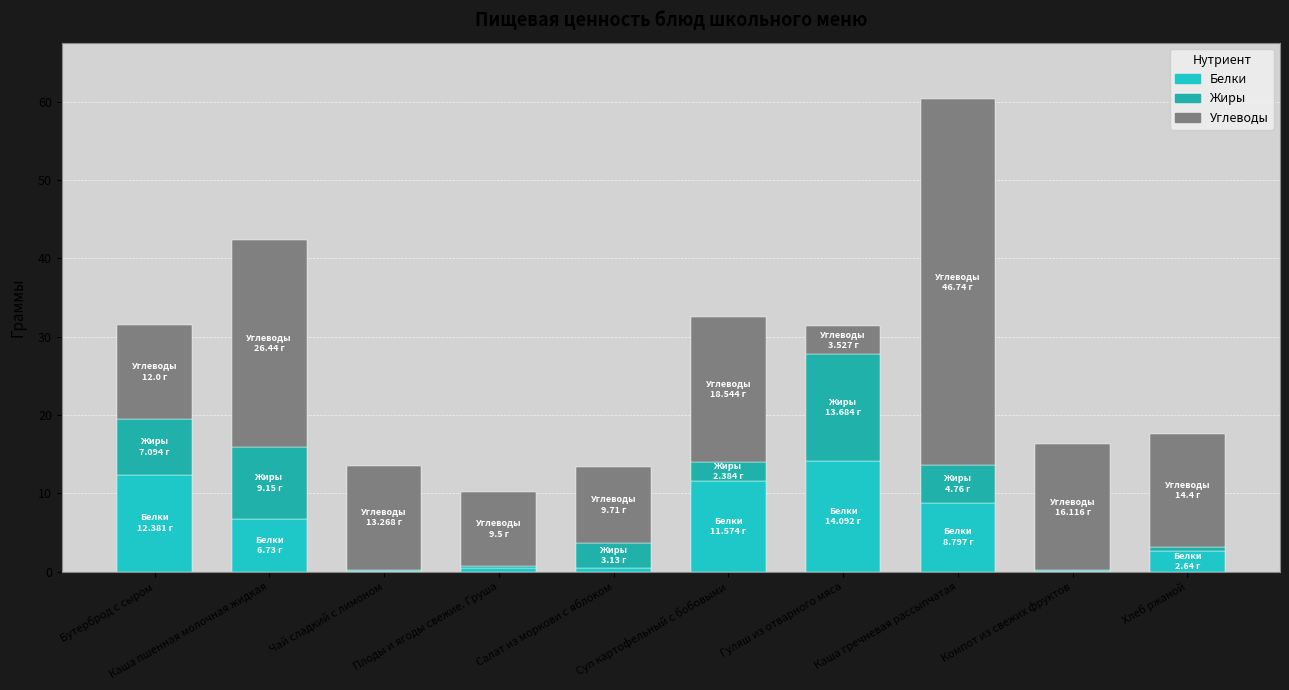

How many data points in Белки are above 6?

5